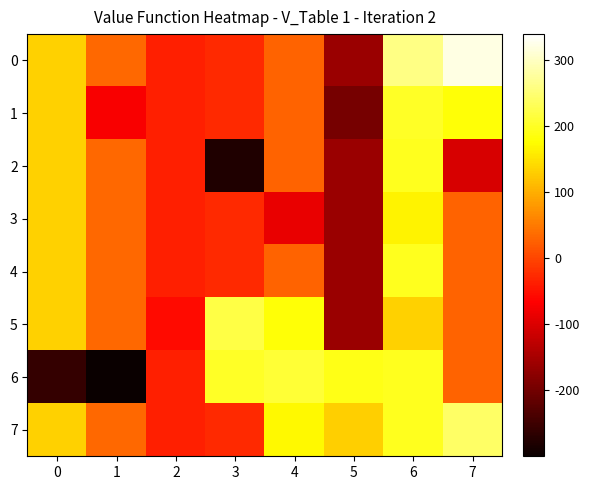

Which series has the largest range (max minus min)?

6